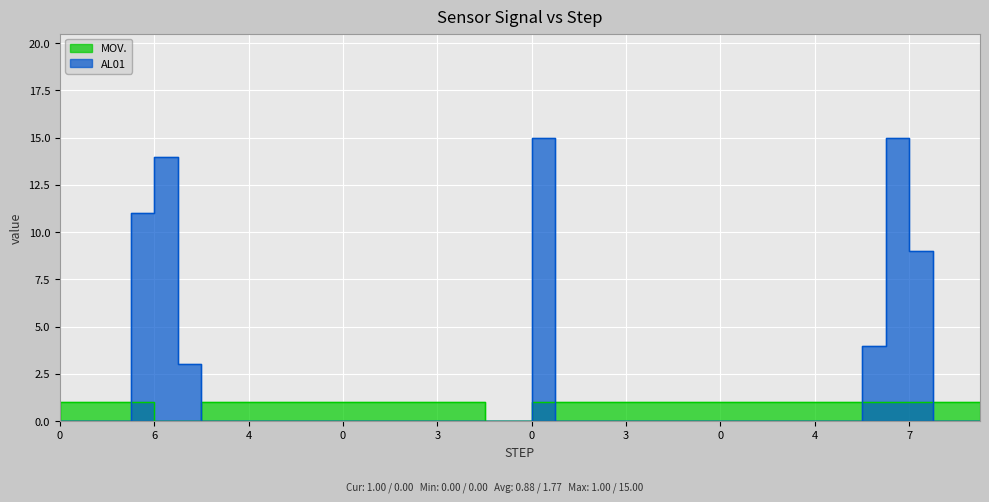

Reading right to left, transcribe all the data shown in this chart.

MOV.: 1	1	1	1	1	1	1	1	1	1	1	1	1	1	1	1	1	1	1	0	0	1	1	1	1	1	1	1	1	1	1	1	1	0	0	1	1	1	1	0
AL01: 0	0	9	15	4	0	0	0	0	0	0	0	0	0	0	0	0	0	15	0	0	0	0	0	0	0	0	0	0	0	0	0	0	3	14	11	0	0	0	0